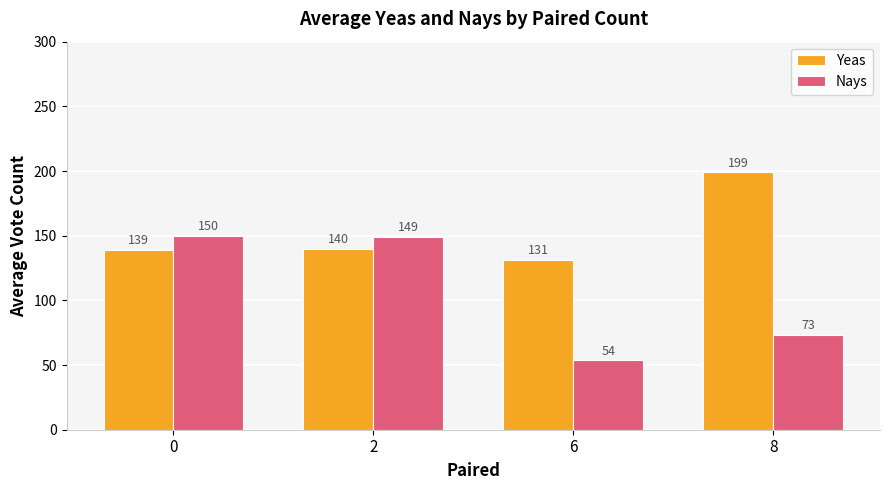

Is it true that Yeas equals 213.1 at 0?

False